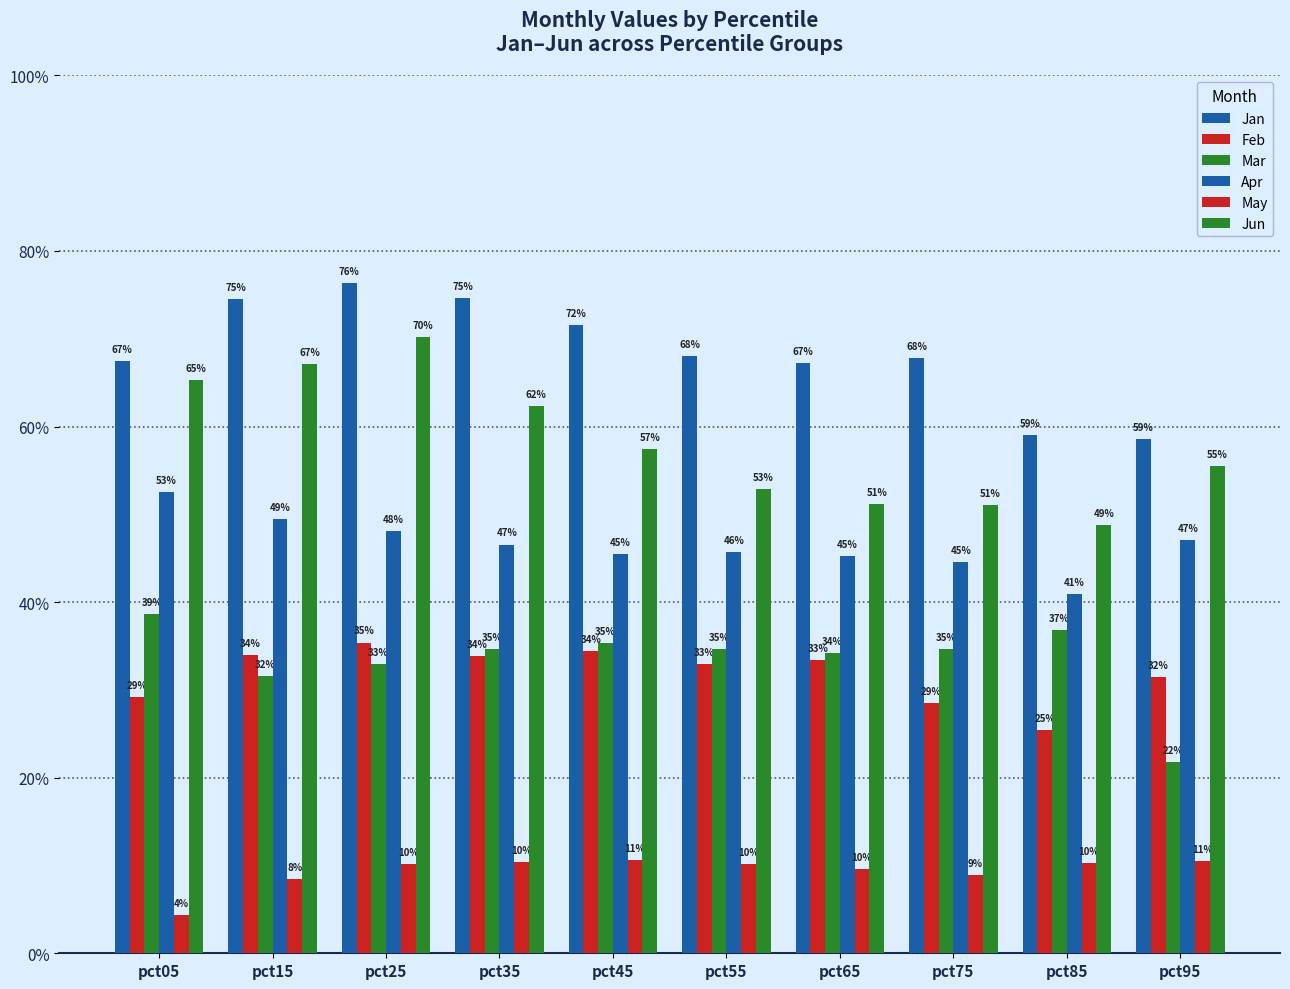

At pct75, list the series in order from smallest to largest.

May, Feb, Mar, Apr, Jun, Jan